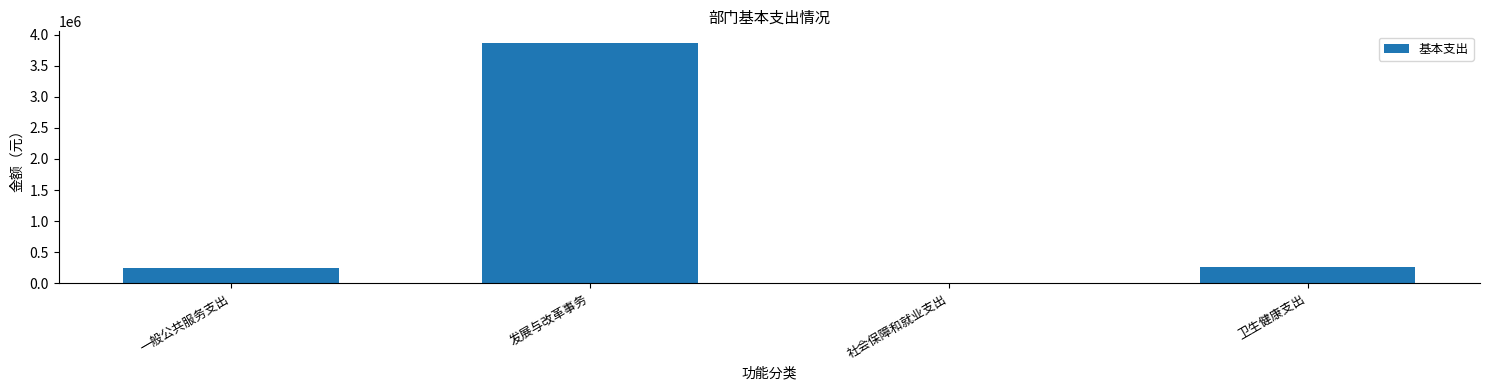

What is the maximum value shown in the chart?

3860381.0